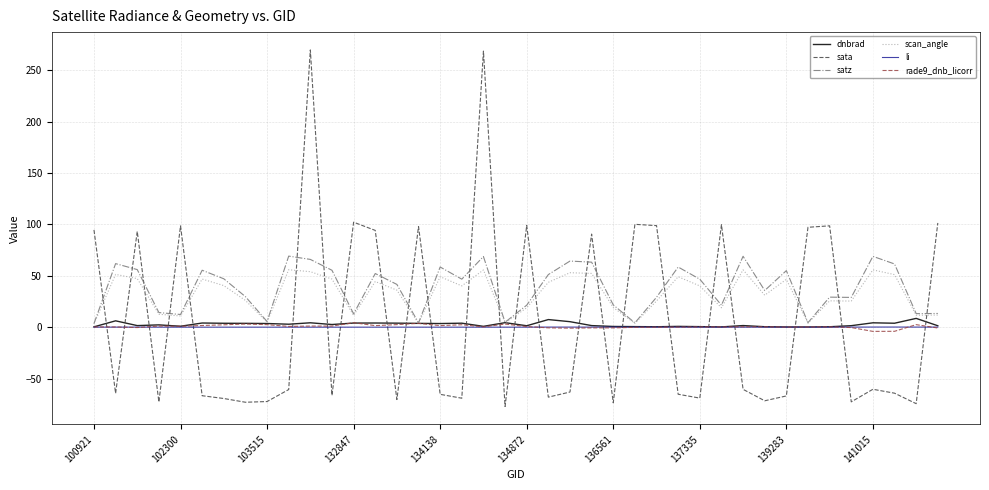

True or false: sata and dnbrad cross at least once.

True